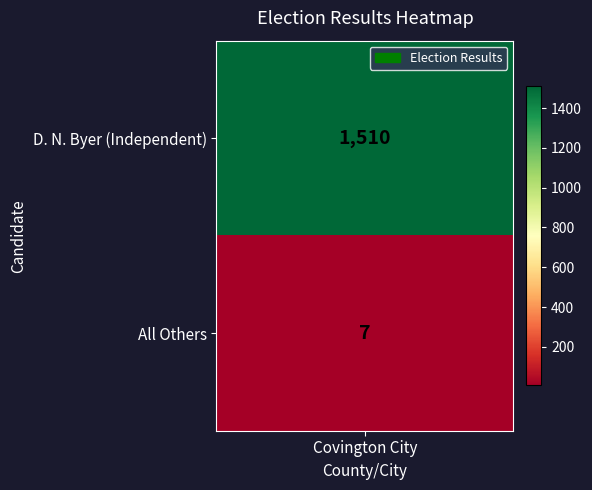

Count the number of data series in this chart.

1